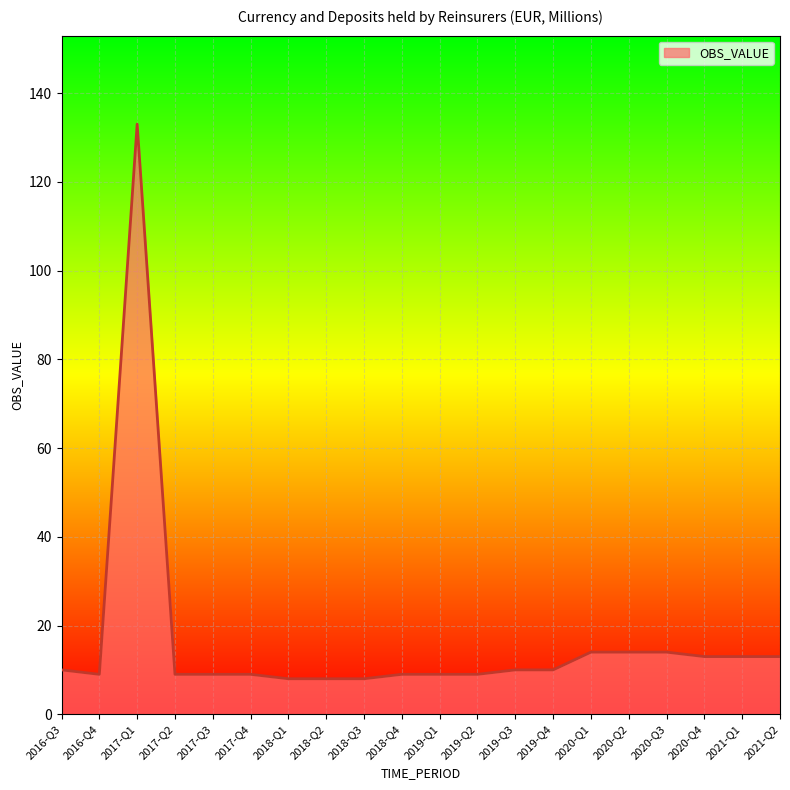

Does the chart display data point markers on the line(s)?

No